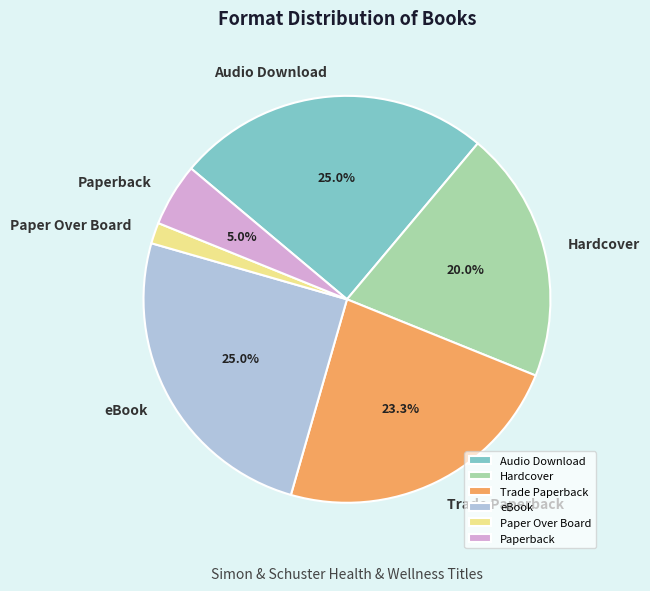

The Paperback slice represents 5% of the pie. True or false?

True